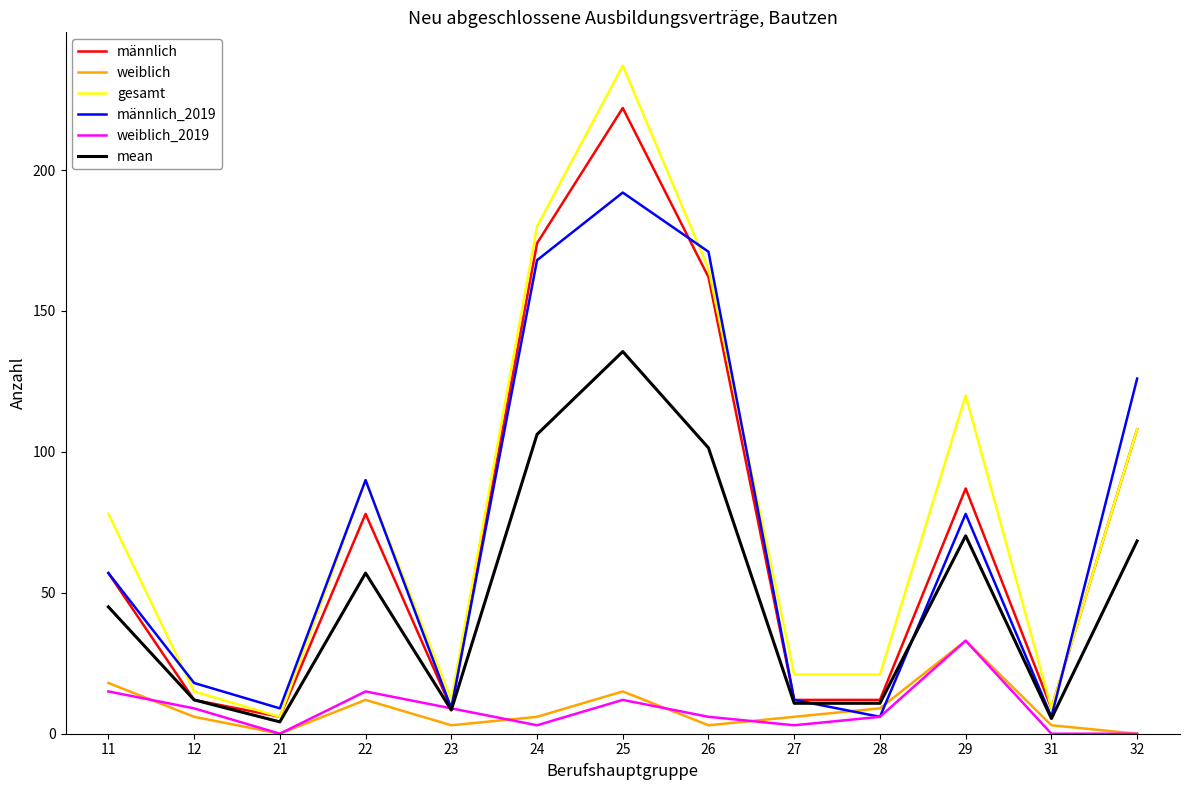

Where is the first local minimum for weiblich?

21